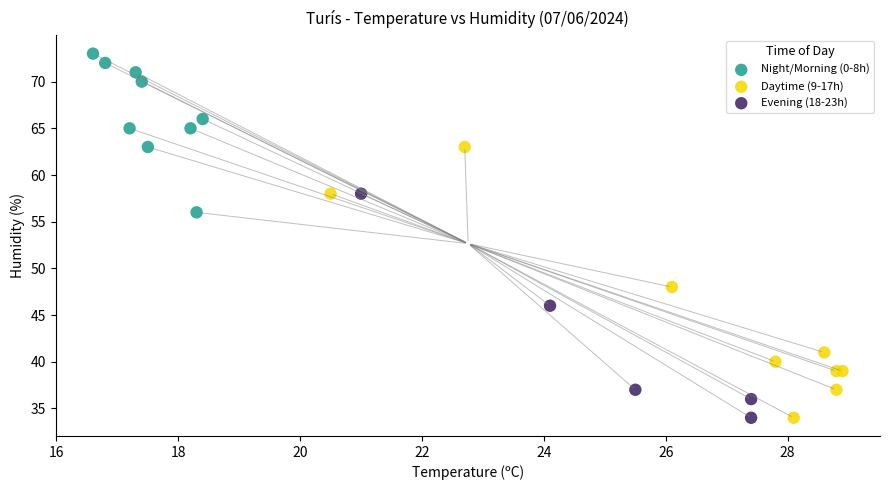

Which series has the widest spread of Y values?

Daytime (9-17h)